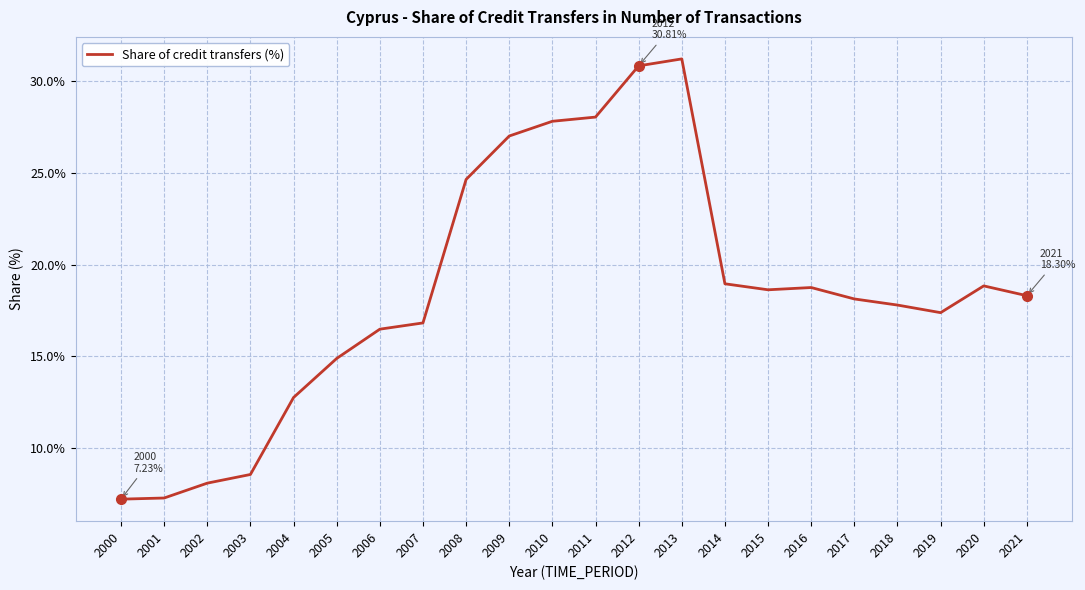

At which category does the chart reach its peak across all series?

2013